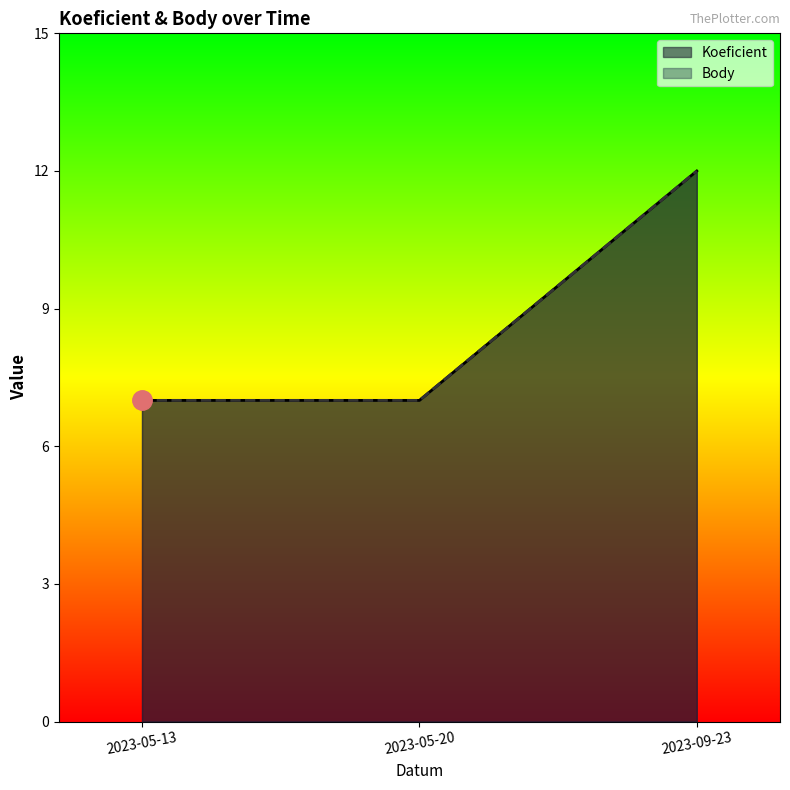

The Koeficient series shows 12 at 2023-09-23. True or false?

True